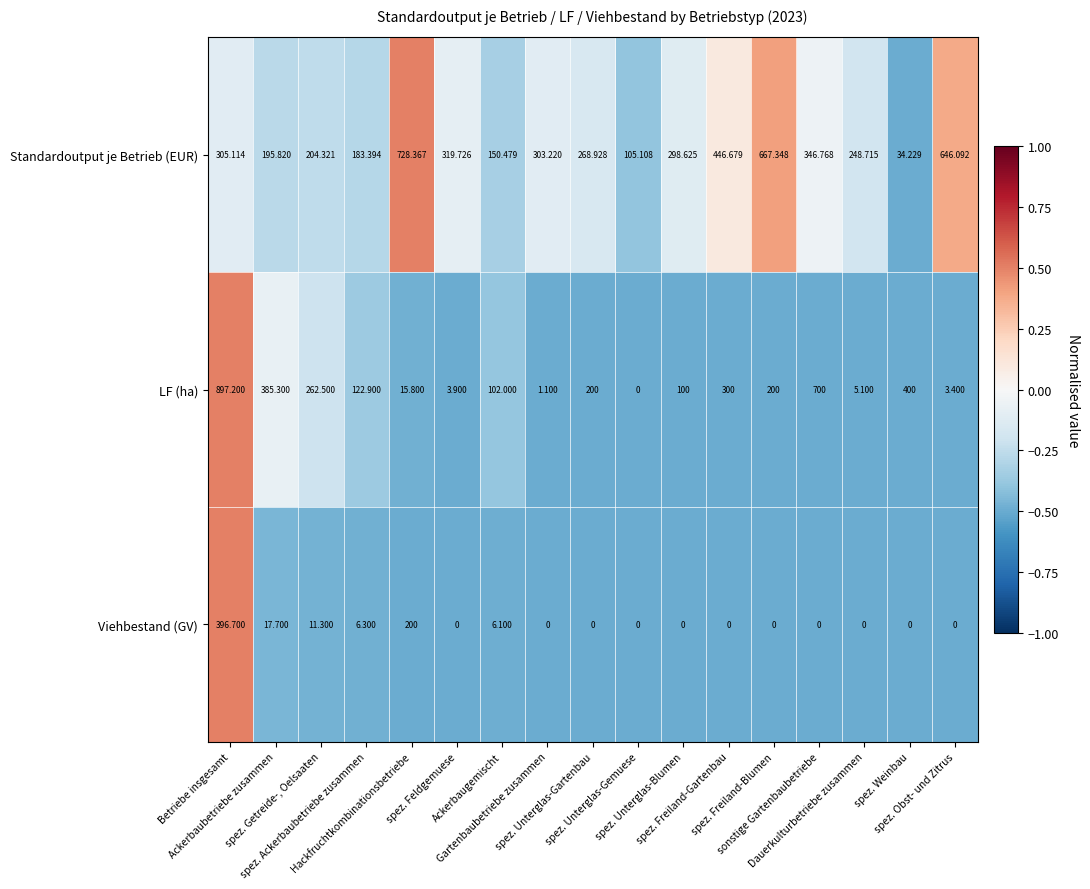

What is the maximum value shown in the chart?

897.2